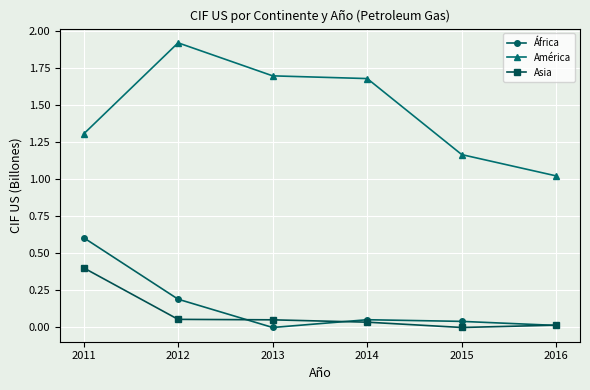

Is the value of Asia at 2016 greater than the value of América at 2015?

No